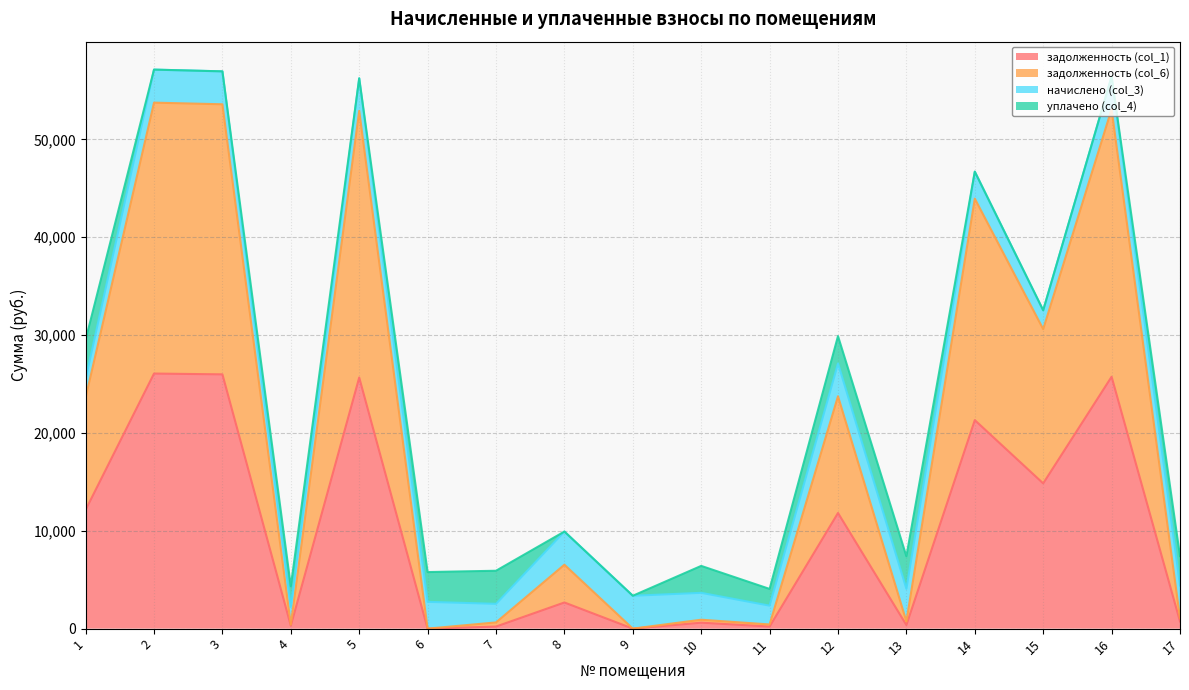

How many data points in задолженность (col_1) are above 2672?

9